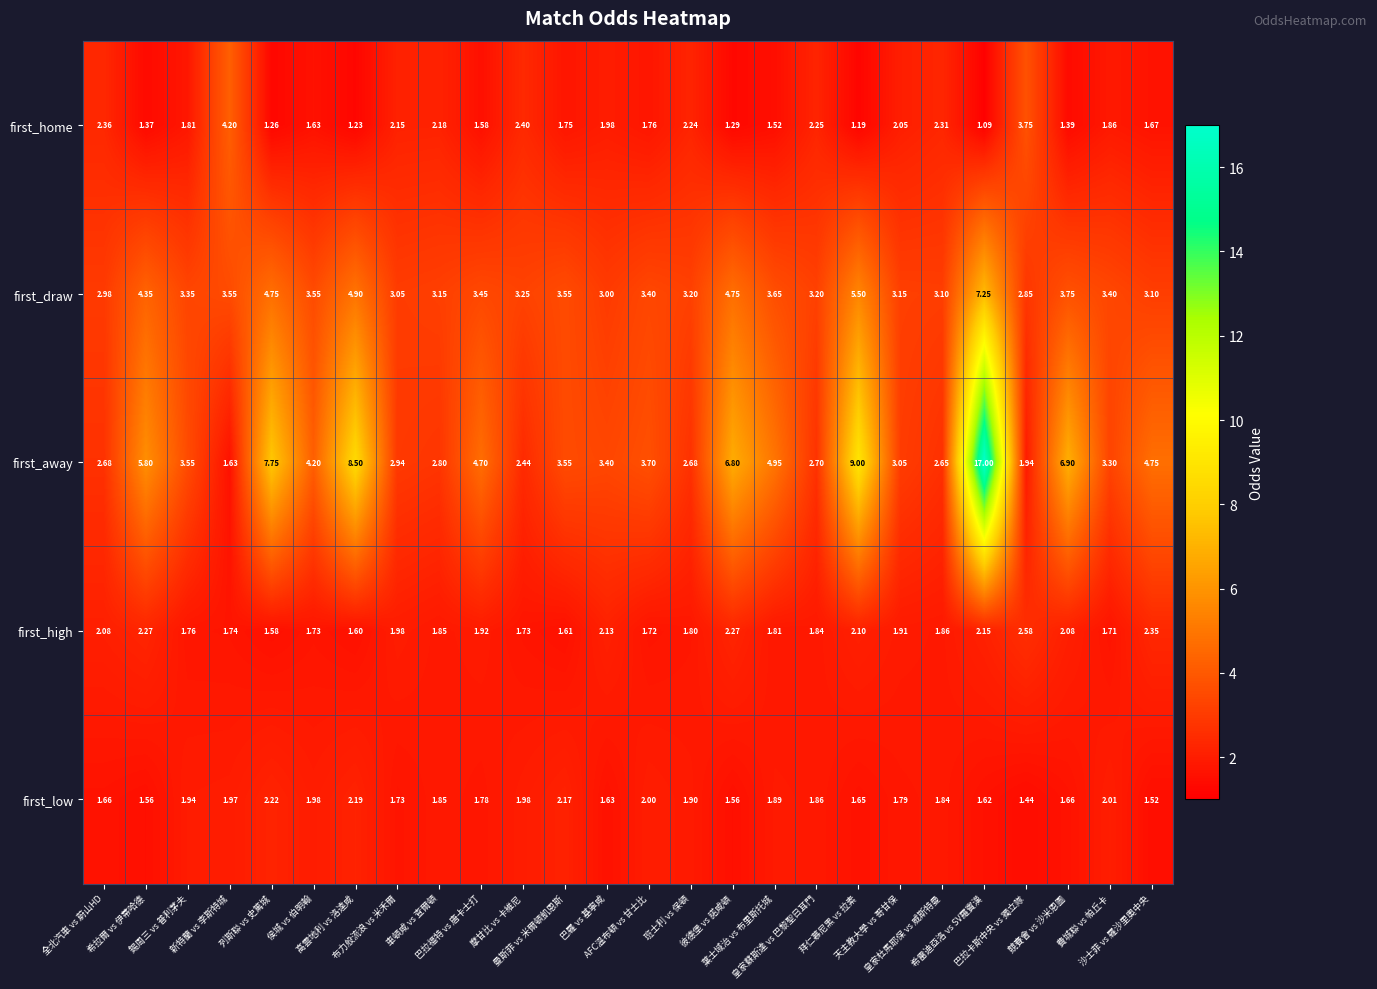

Rank the series by their maximum value, from highest to lowest.

first_away, first_draw, first_home, first_high, first_low